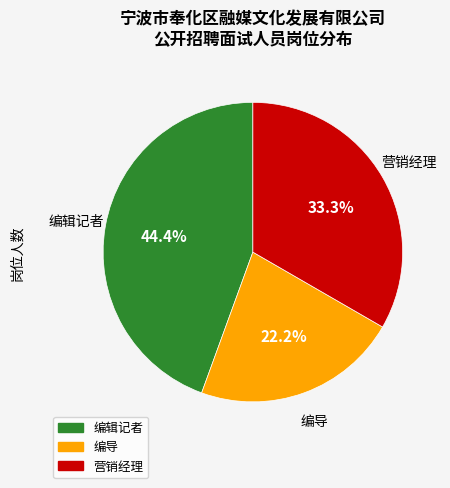

Which has a higher value, 编辑记者 or 编导?

编辑记者